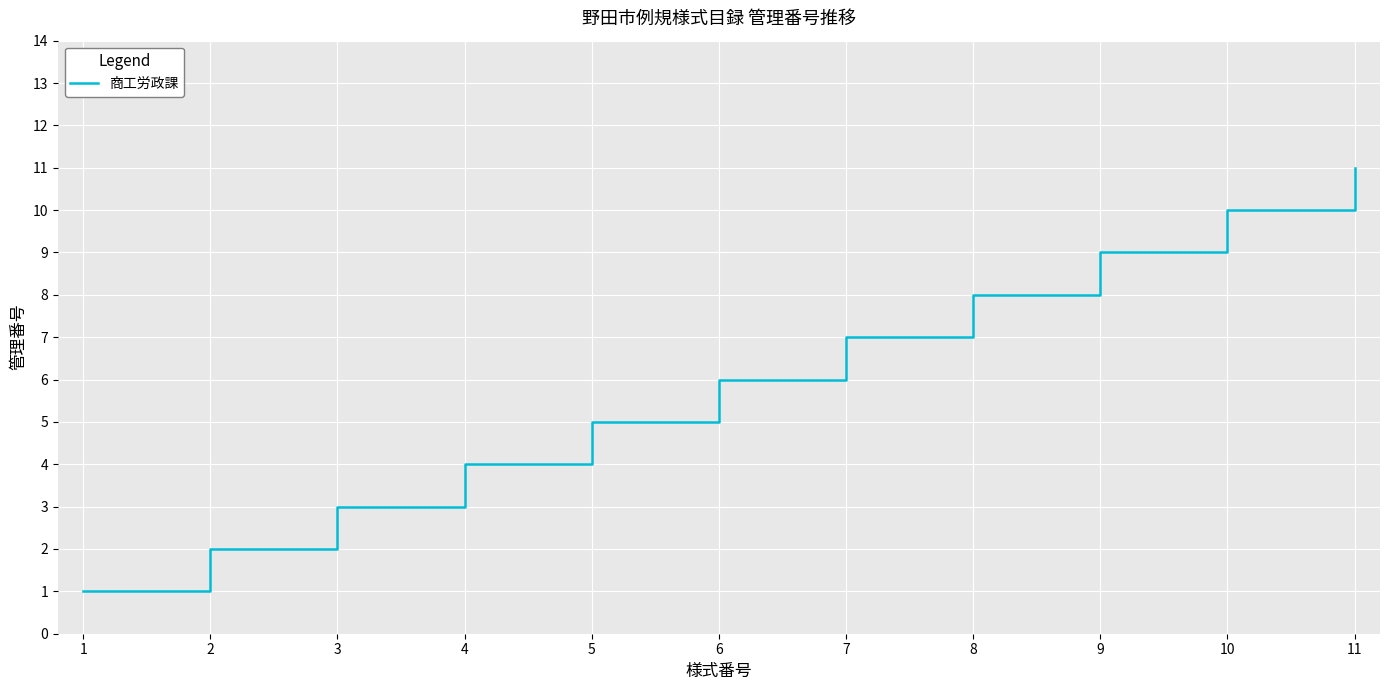

How many categories are shown in the chart?

11